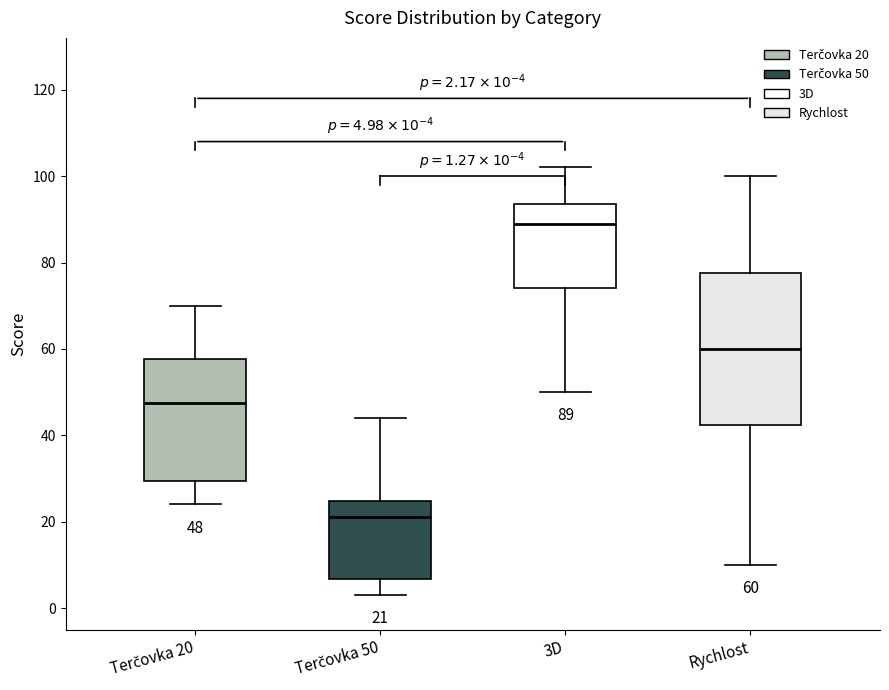

Comparing the boxes themselves (not the whiskers), which one is the tallest?

Rychlost